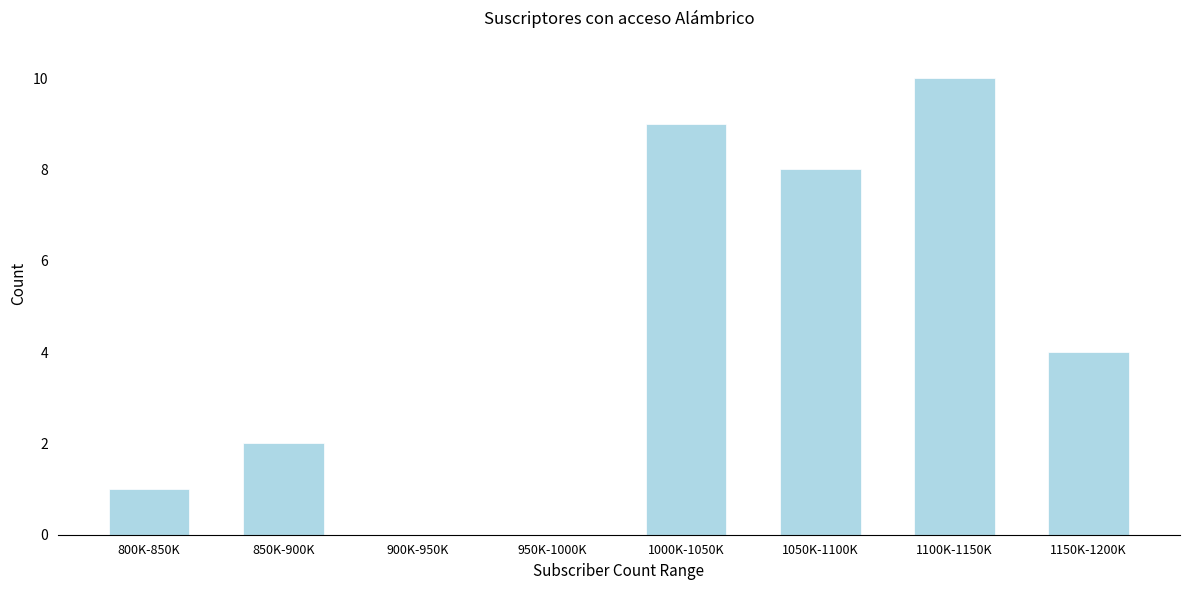

Reading left to right, transcribe all the data shown in this chart.

800K-850K=1	850K-900K=2	900K-950K=0	950K-1000K=0	1000K-1050K=9	1050K-1100K=8	1100K-1150K=10	1150K-1200K=4